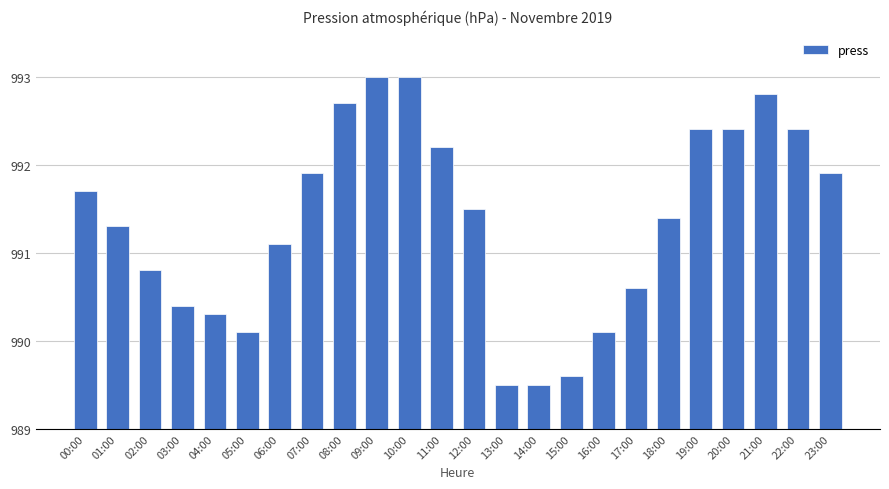

Does the chart contain any negative values?

No